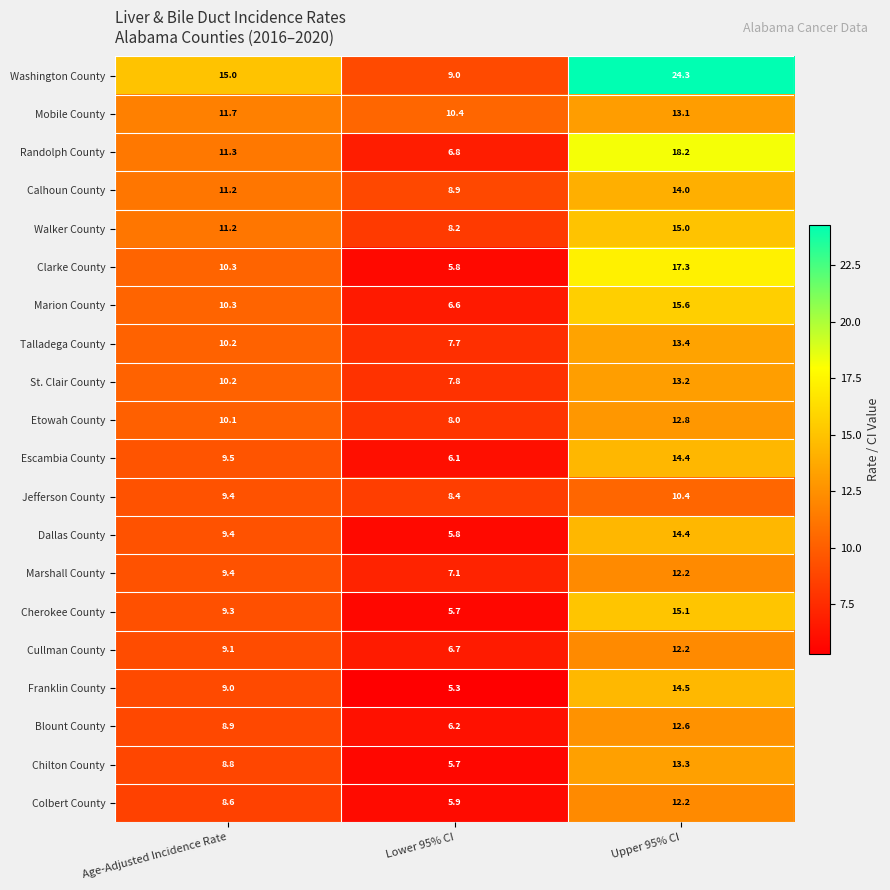

Which series changed the most between Age-Adjusted Incidence Rate and Lower 95% CI?

Washington County